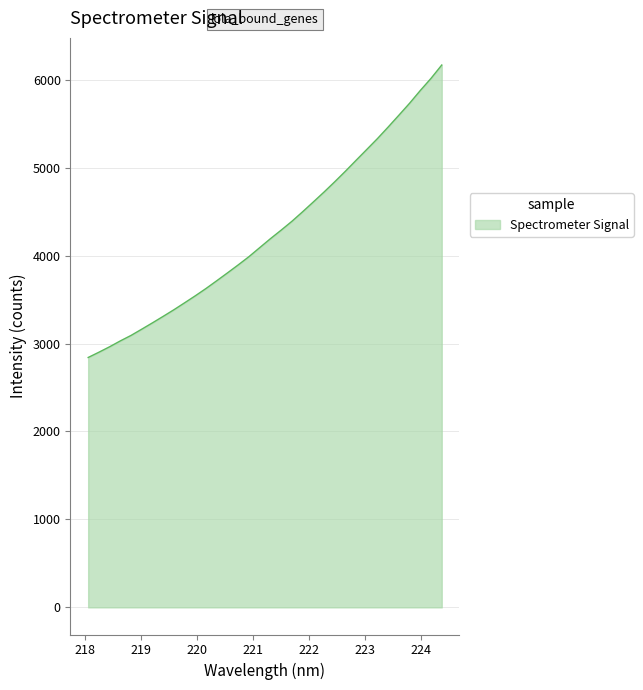

What is the maximum value shown in the chart?

6166.6